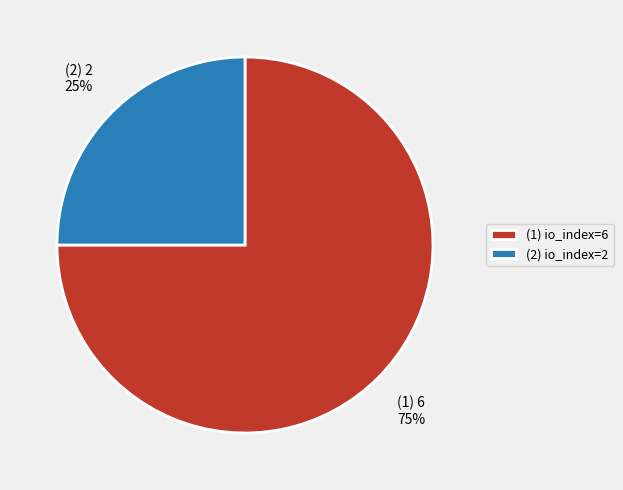

Which category has the biggest portion of the pie?

(1) io_index=6